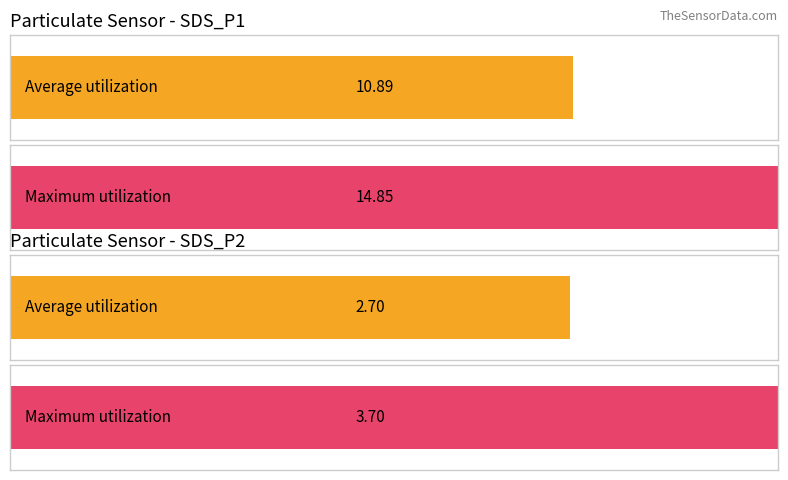

Is the value of Avg SDS_P2 at 00:17 greater than the value of Avg SDS_P1 at 00:04?

No